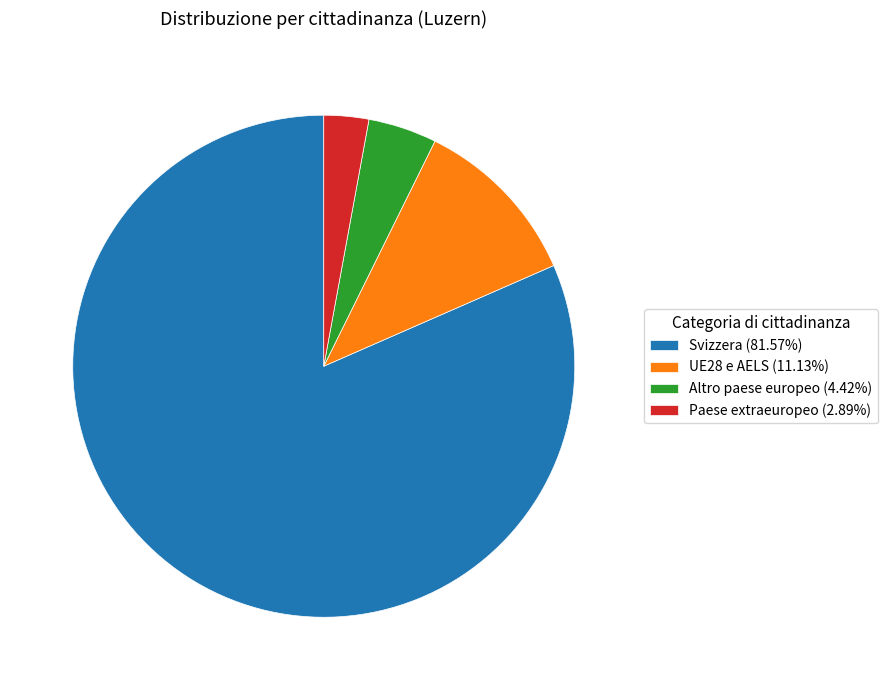

What is the ratio of the value at Paese extraeuropeo (2.89%) to the value at UE28 e AELS (11.13%)?

0.3